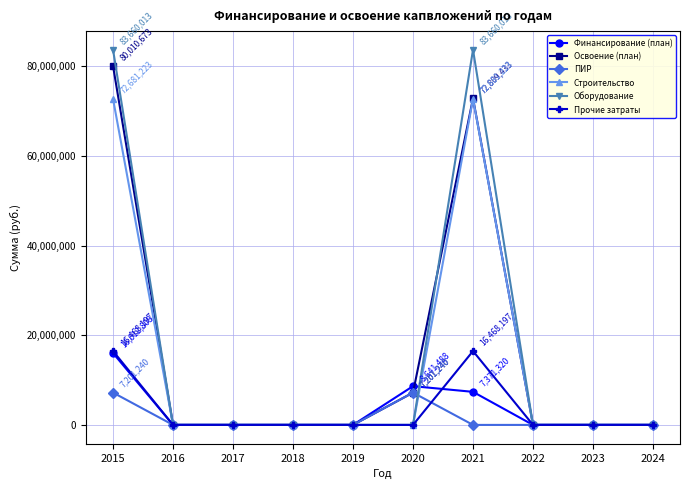

How many distinct data groups are displayed?

6